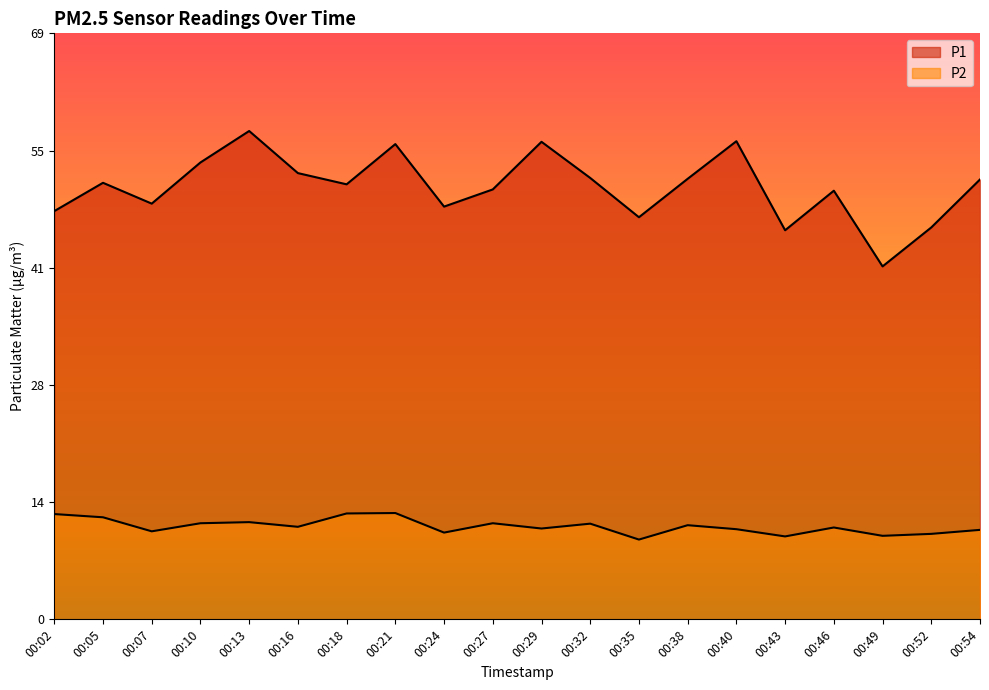

At which category does P2 reach its first local valley?

00:07